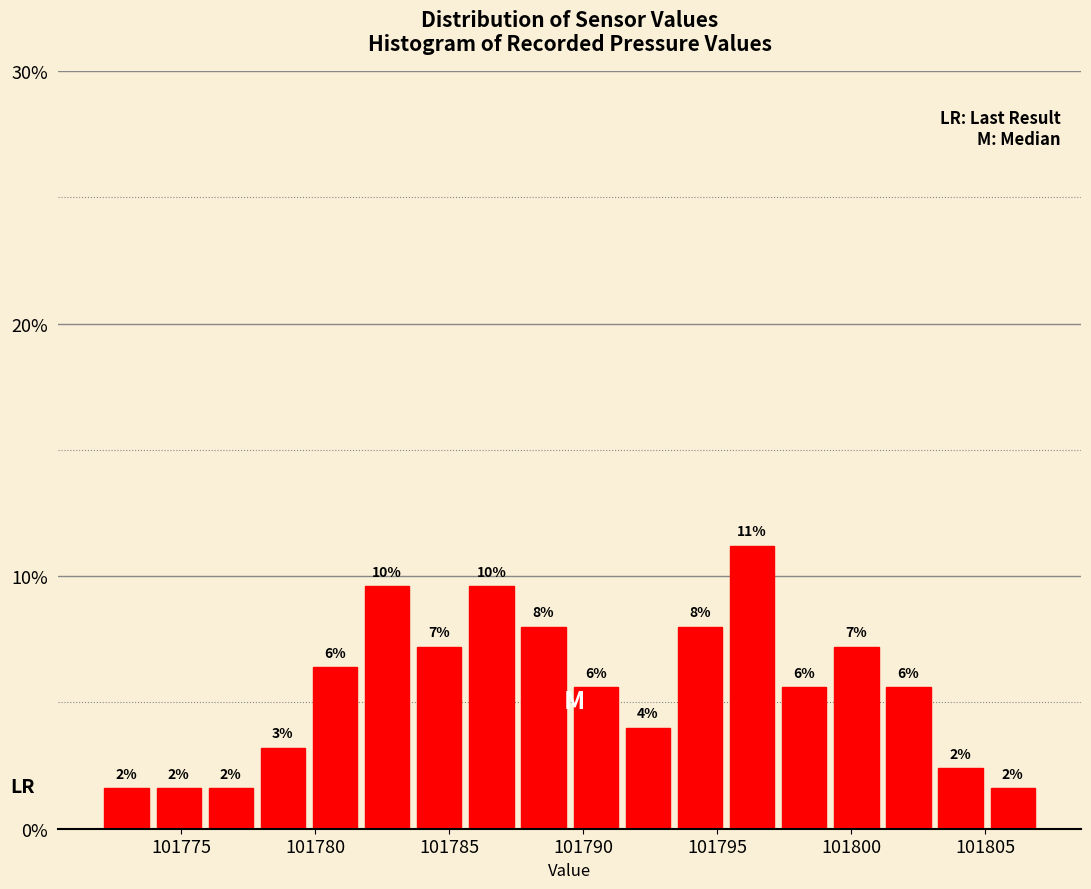

Around what value on the x-axis is the tallest bar? Give the approximate position of its centre, as read against the axis.

101796.5